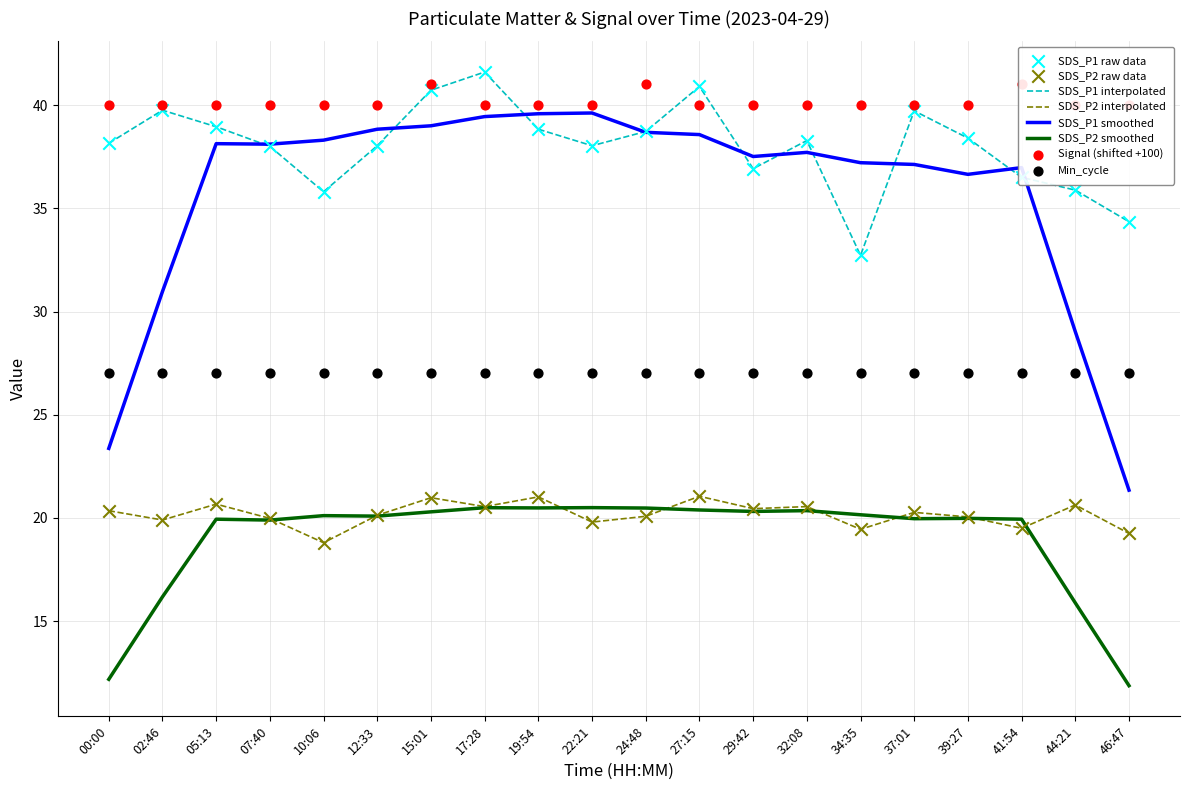

Which series contains the highest Y value?

SDS_P1